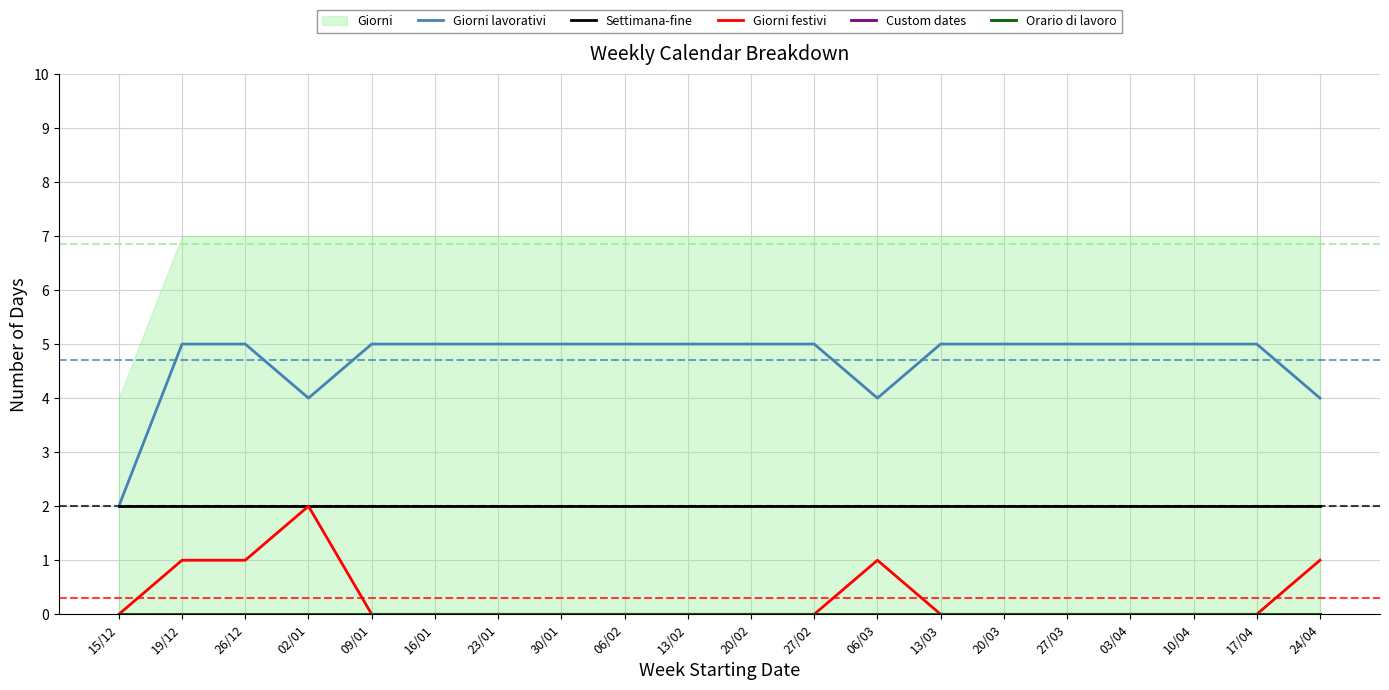

The Giorni festivi series shows 1 at 26/12. True or false?

True